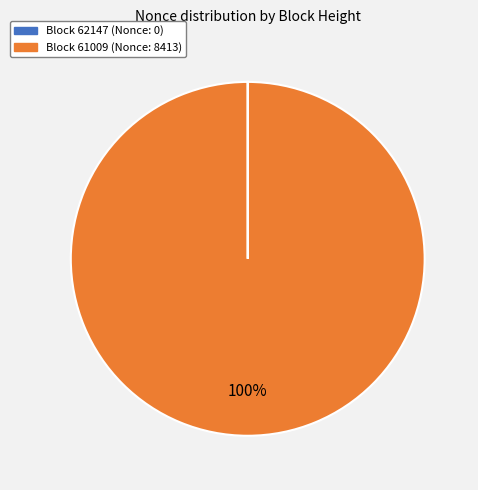

To the nearest percent, what is the average slice percentage?

50%